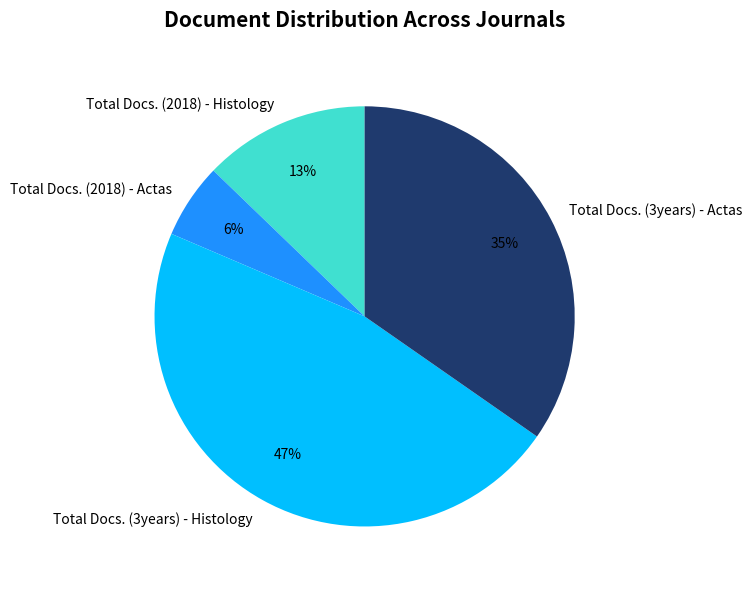

Is the sum of Total Docs. (3years) - Histology and Total Docs. (2018) - Histology greater than half?

Yes